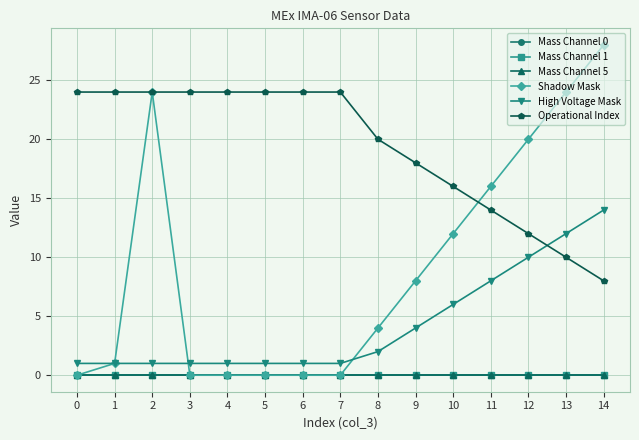

How many interior local peaks does the Shadow Mask series have?

1